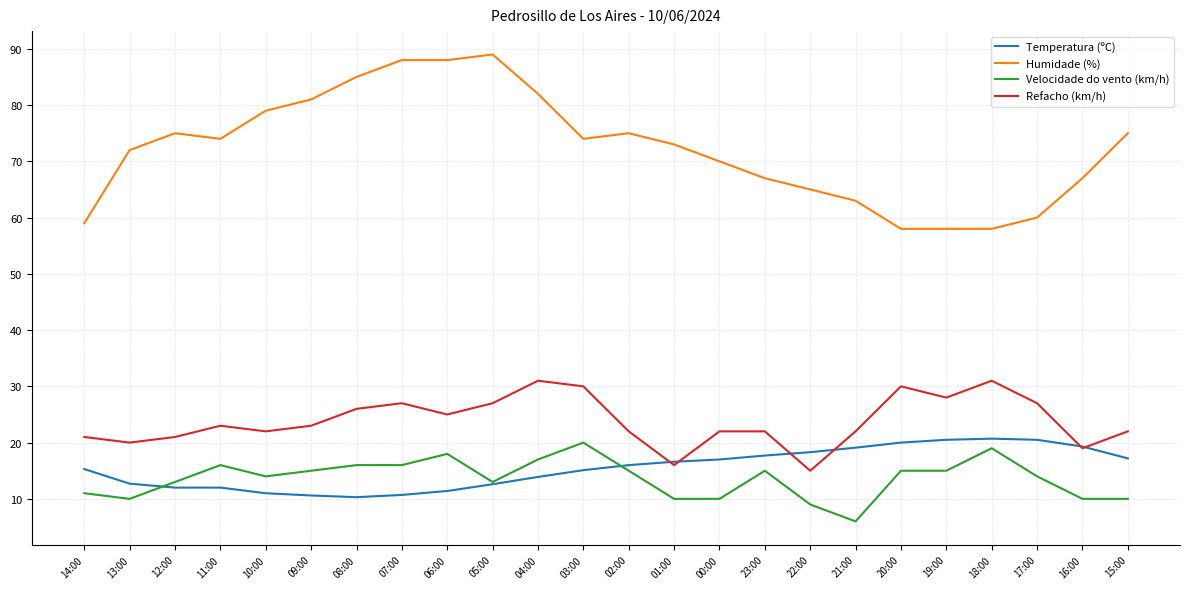

What value does the Temperatura (ºC) series have at 00:00?

17.0